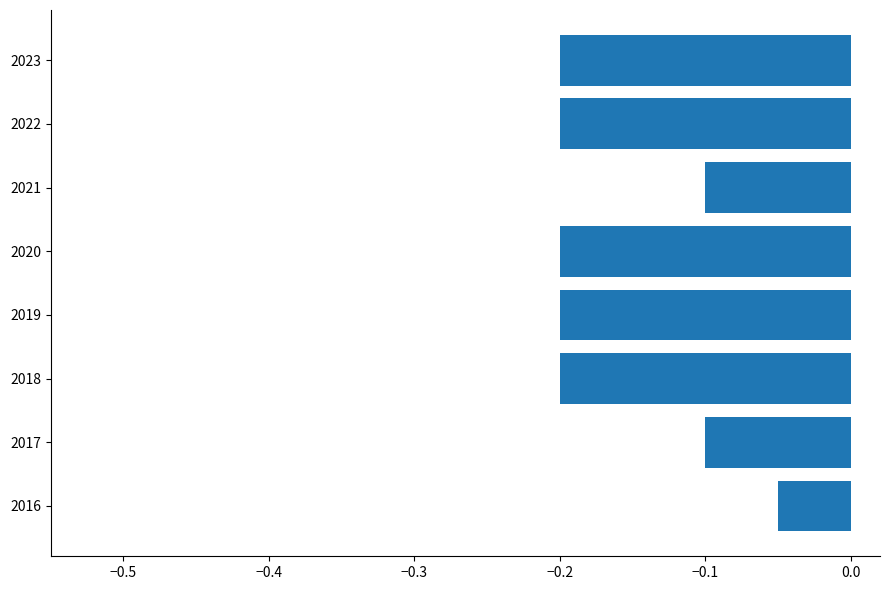

True or false: the data shows -0.3 at 2019.

False